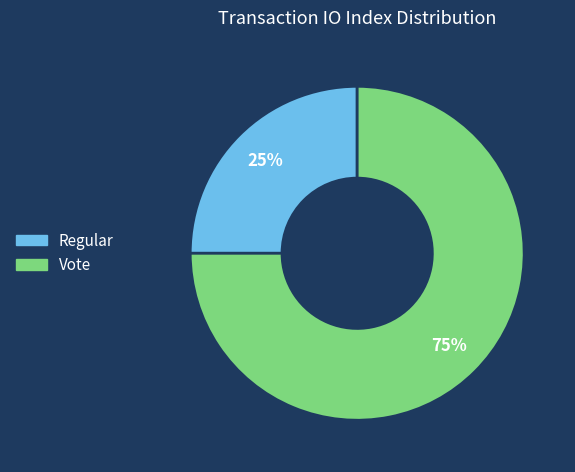

Rank the categories by value from highest to lowest.

Vote, Regular